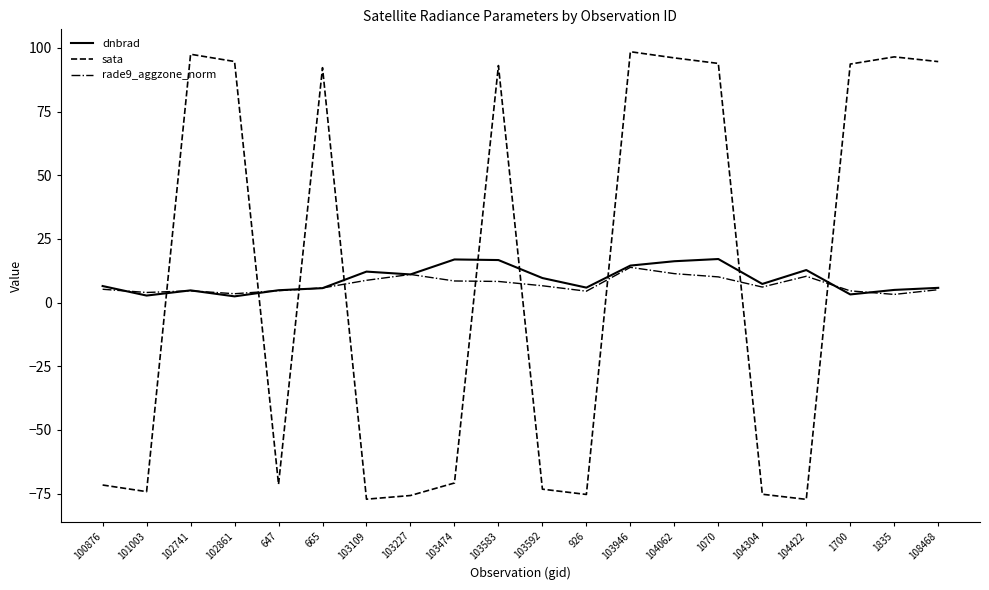

True or false: dnbrad and sata cross at least once.

True